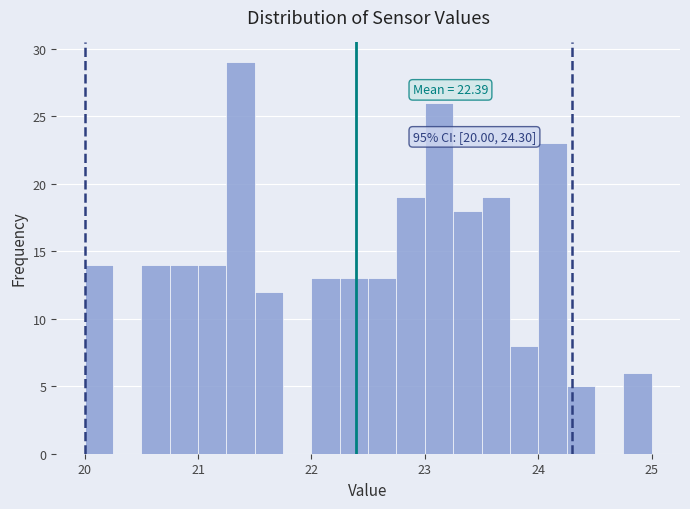

Around what value on the x-axis is the tallest bar? Give the approximate position of its centre, as read against the axis.

21.4